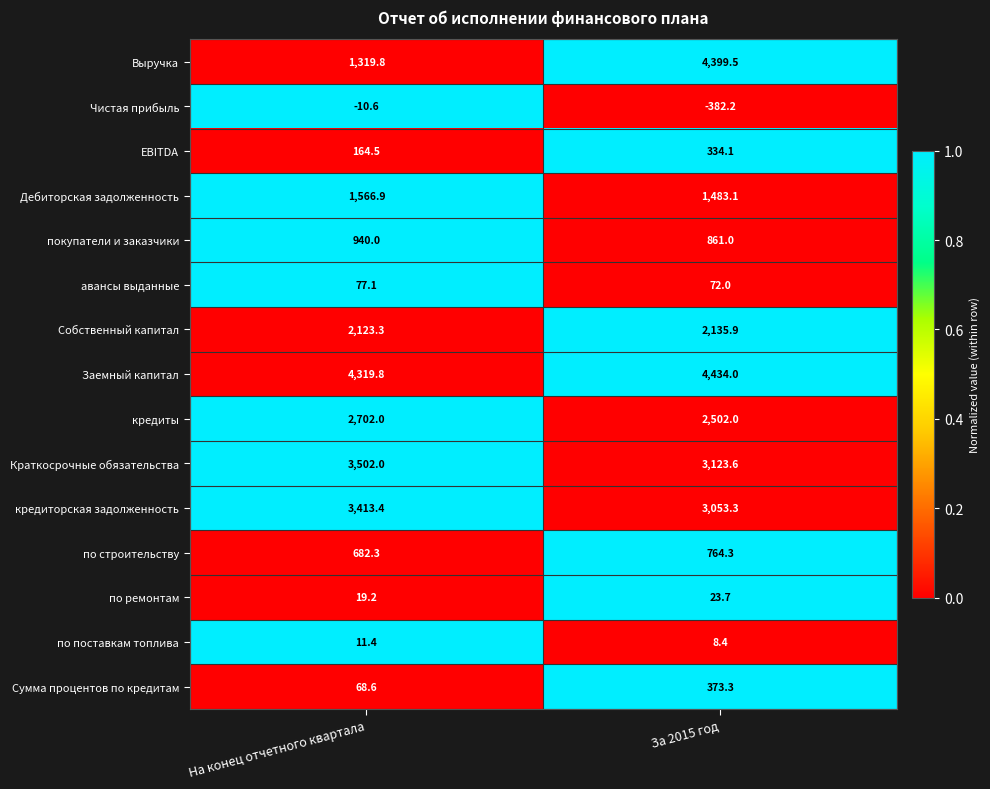

What is the sum of all Собственный капитал values?

4259.2